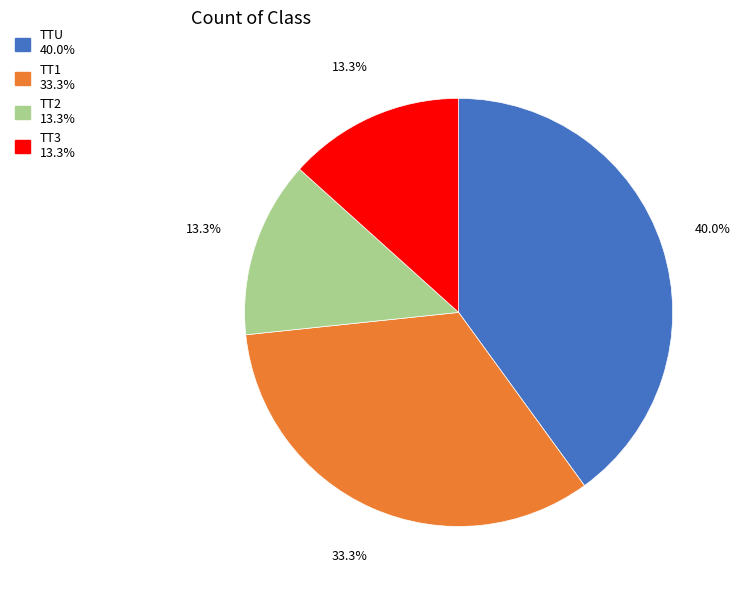

Is it true that TTU is 52% of the pie?

False